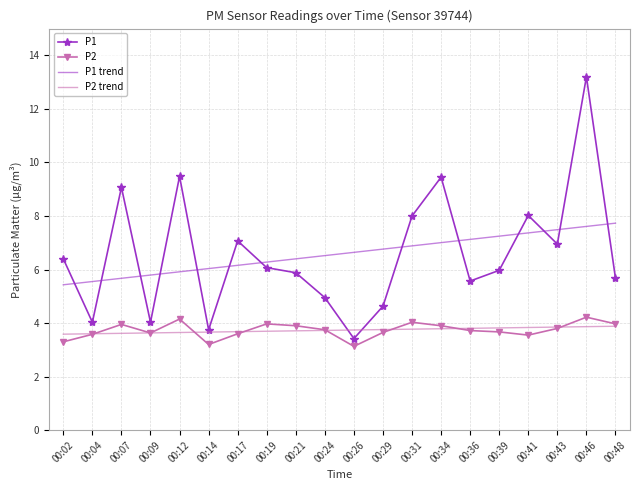

What is the difference between the maximum and minimum values in the P1 trend series?

2.3